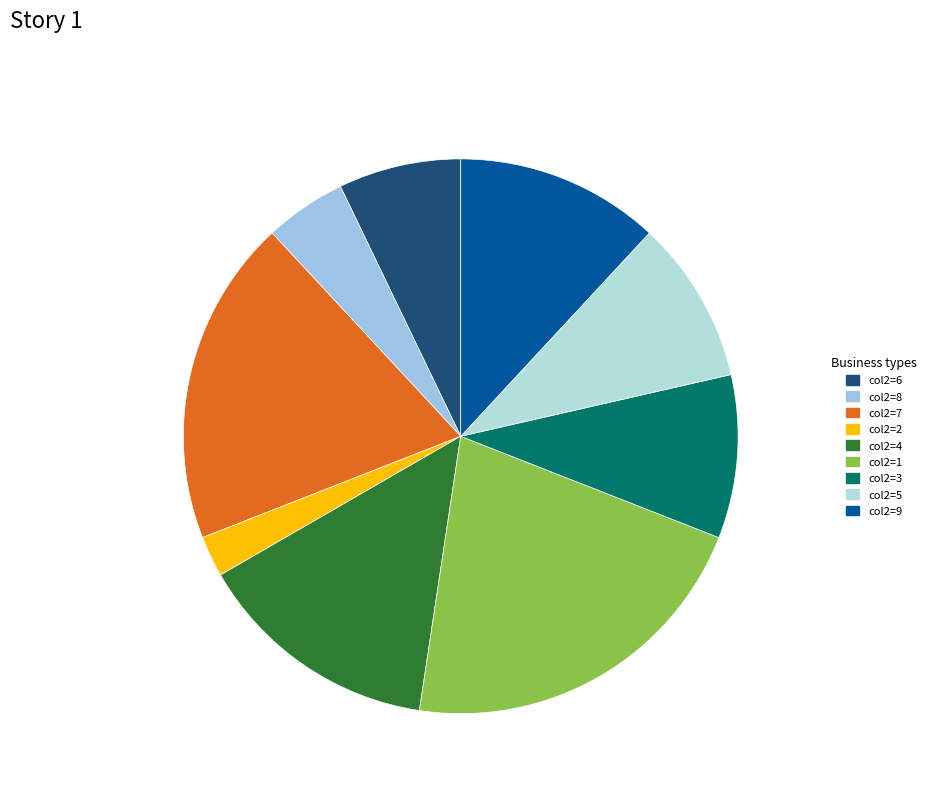

Does any single category account for the majority?

No